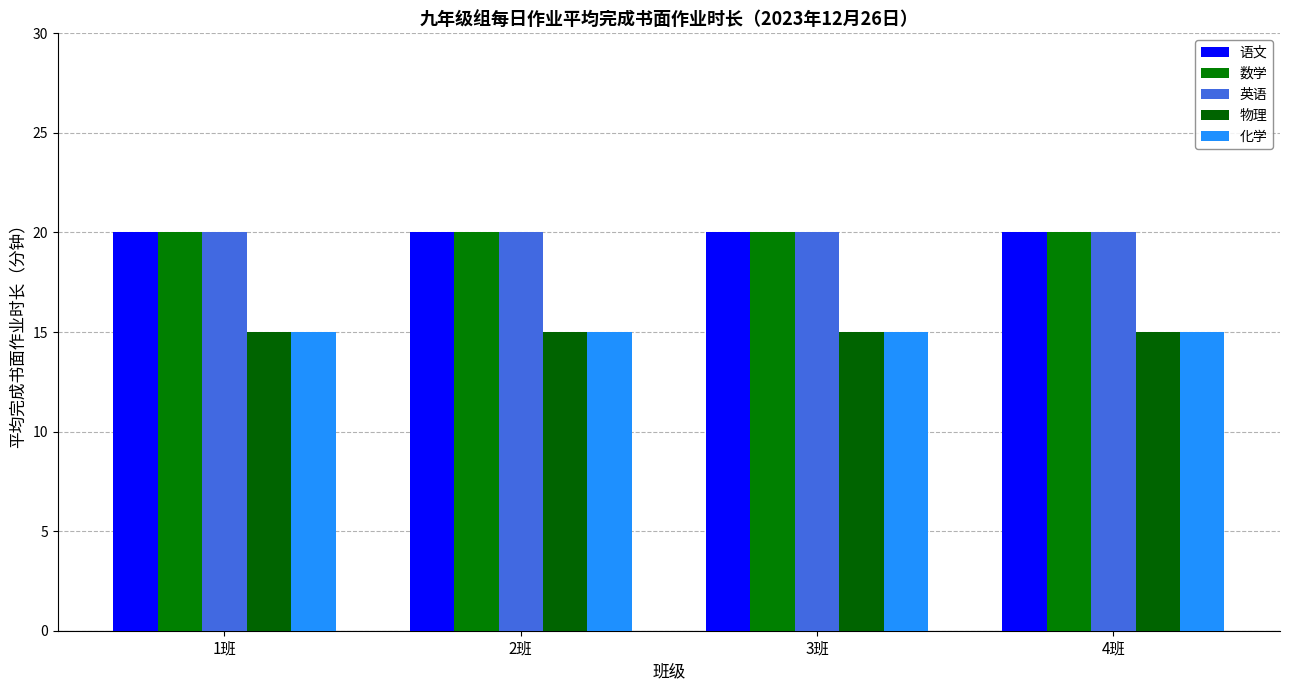

What is the spread (max minus min) of values at 1班?

5